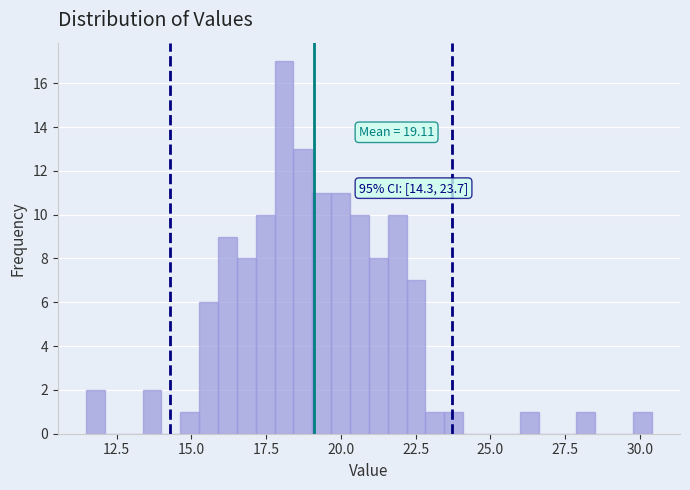

Around what value on the x-axis is the tallest bar? Give the approximate position of its centre, as read against the axis.

18.0